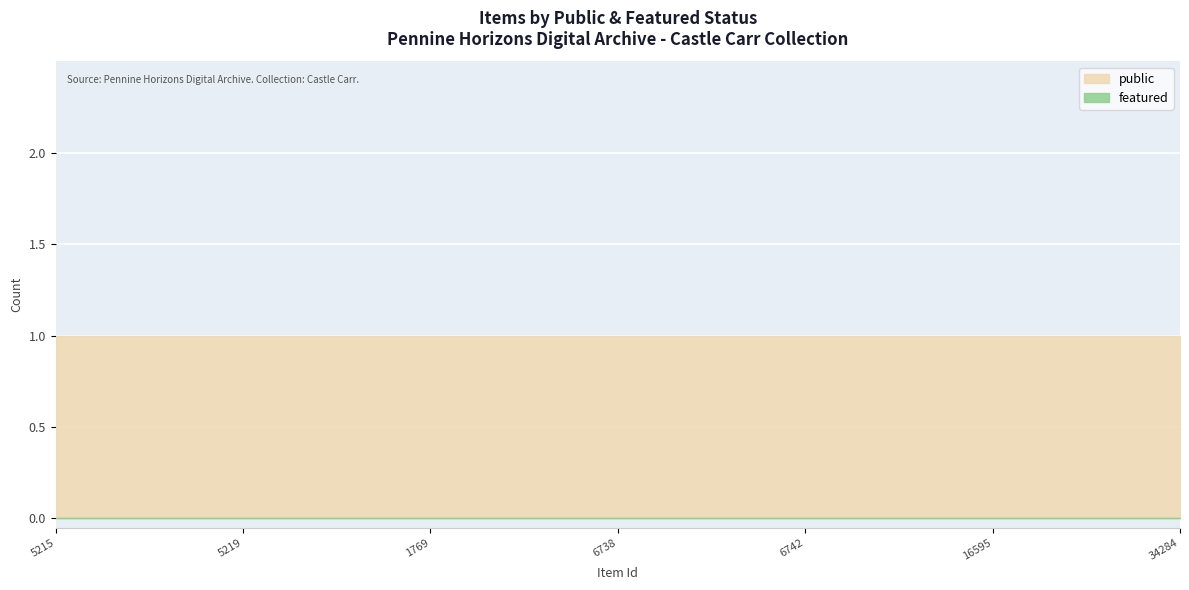

List the series in order of their overall mean, highest first.

public, featured